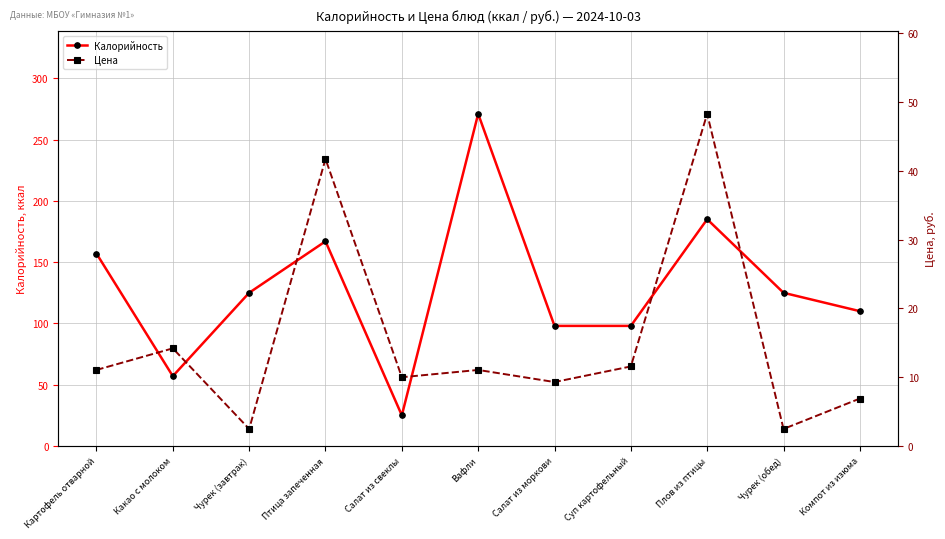

Rank the series by their maximum value, from lowest to highest.

Цена, Калорийность